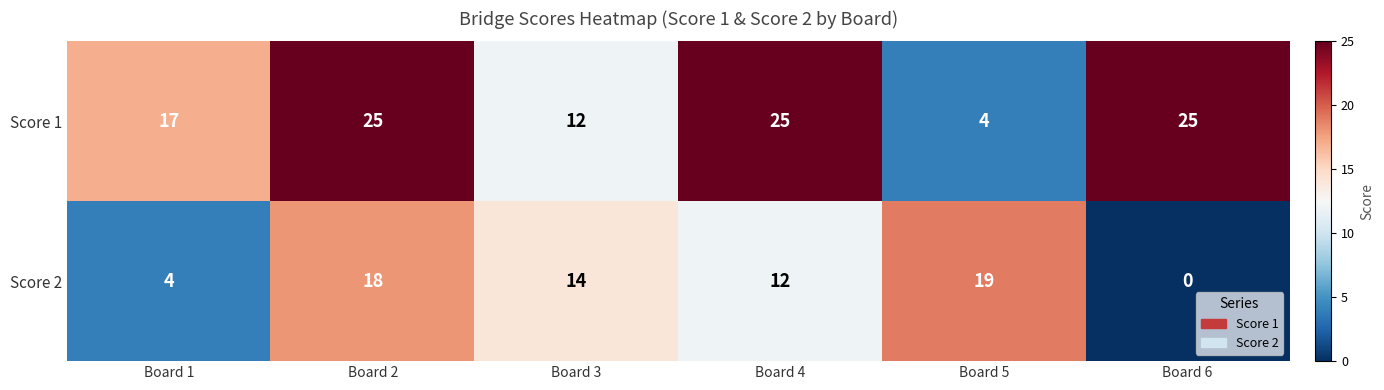

Which label corresponds to the smallest value in the chart?

Board 6